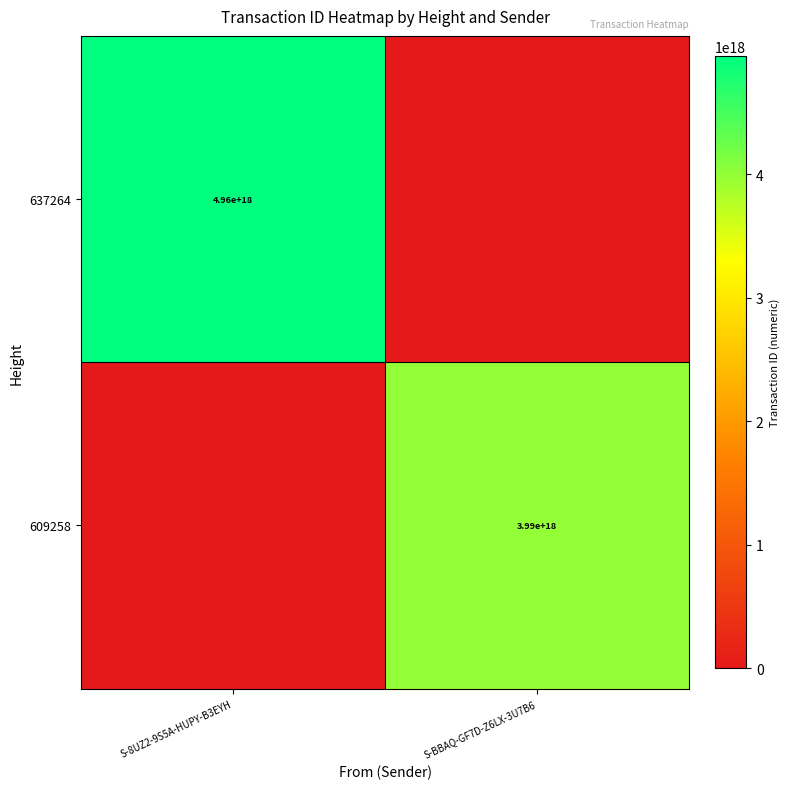

What is the total value across all series at S-8UZ2-9S5A-HUPY-B3EYH?

4956414568399388672